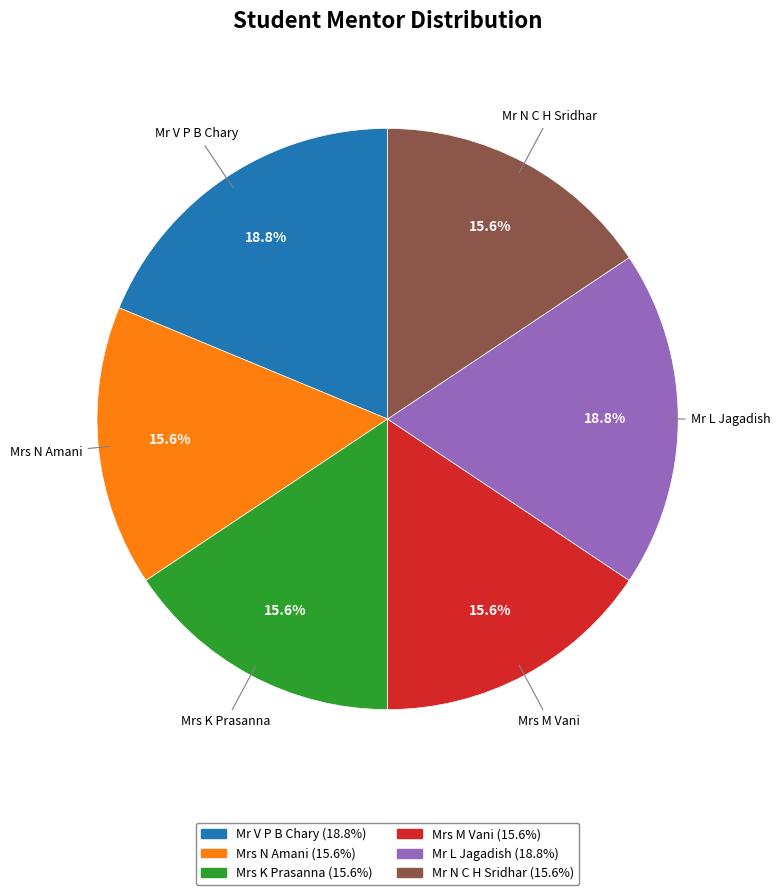

Do Mrs N Amani and Mrs M Vani together represent more than half of the pie?

No